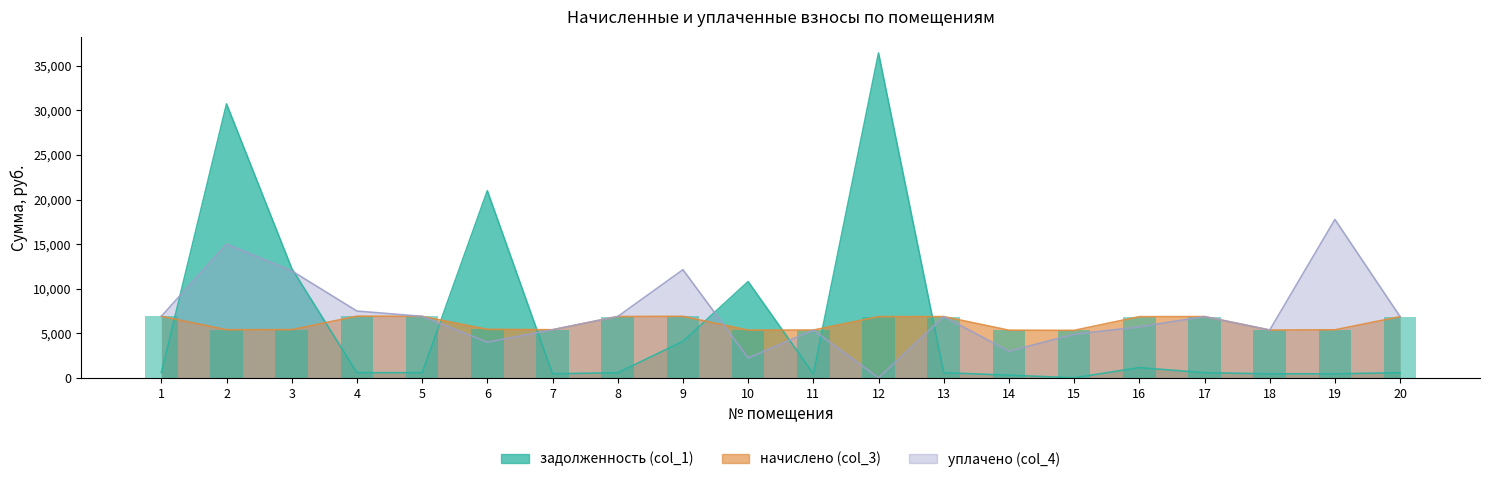

Reading left to right, list all the values displayed in this chart.

задолженность (col_1): 575.4	30734.3	12272.1	576.1	574.6	20991.5	449.4	573.2	4087.3	10797.6	446.5	36441.0	572.4	295.9	0.0	1143.9	572.4	446.5	448.7	571.7
начислено (col_3): 6904.2	5393.4	5402.2	6913.0	6895.4	5437.3	5393.4	6877.9	6895.4	5349.5	5358.2	6860.3	6869.0	5340.7	5323.1	6860.3	6869.0	5358.2	5384.6	6860.3
уплачено (col_4): 6904.2	15000.0	12000.0	7489.0	6895.4	4000.0	5393.4	6877.9	12132.0	2224.0	5358.2	0.0	6869.0	2981.2	4879.5	5717.4	6869.0	5358.2	17769.4	6860.3